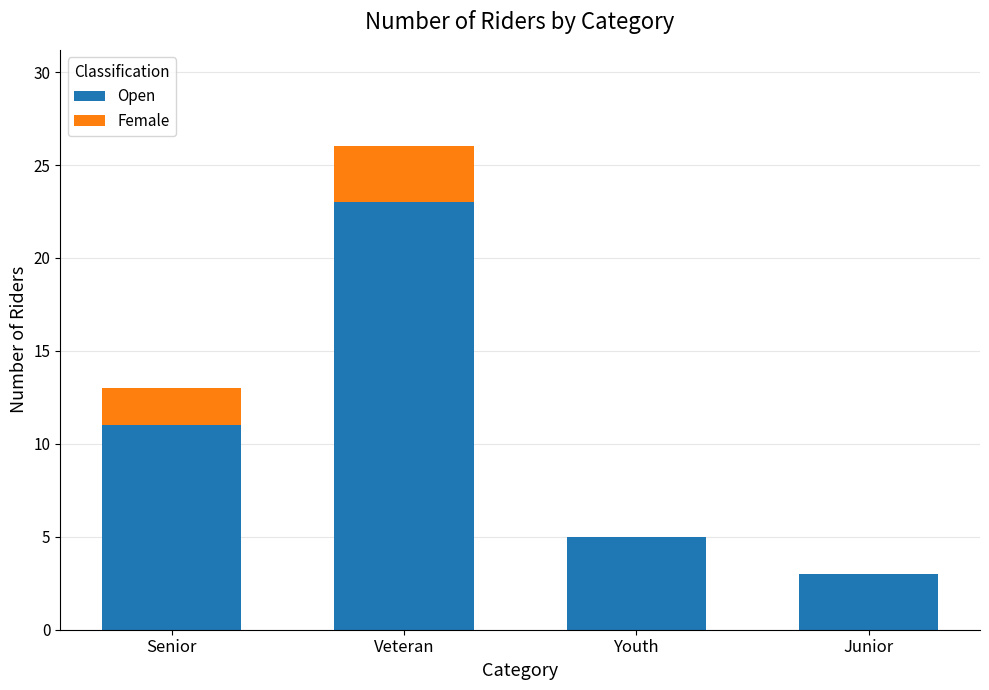

How many series are shown in this chart?

2